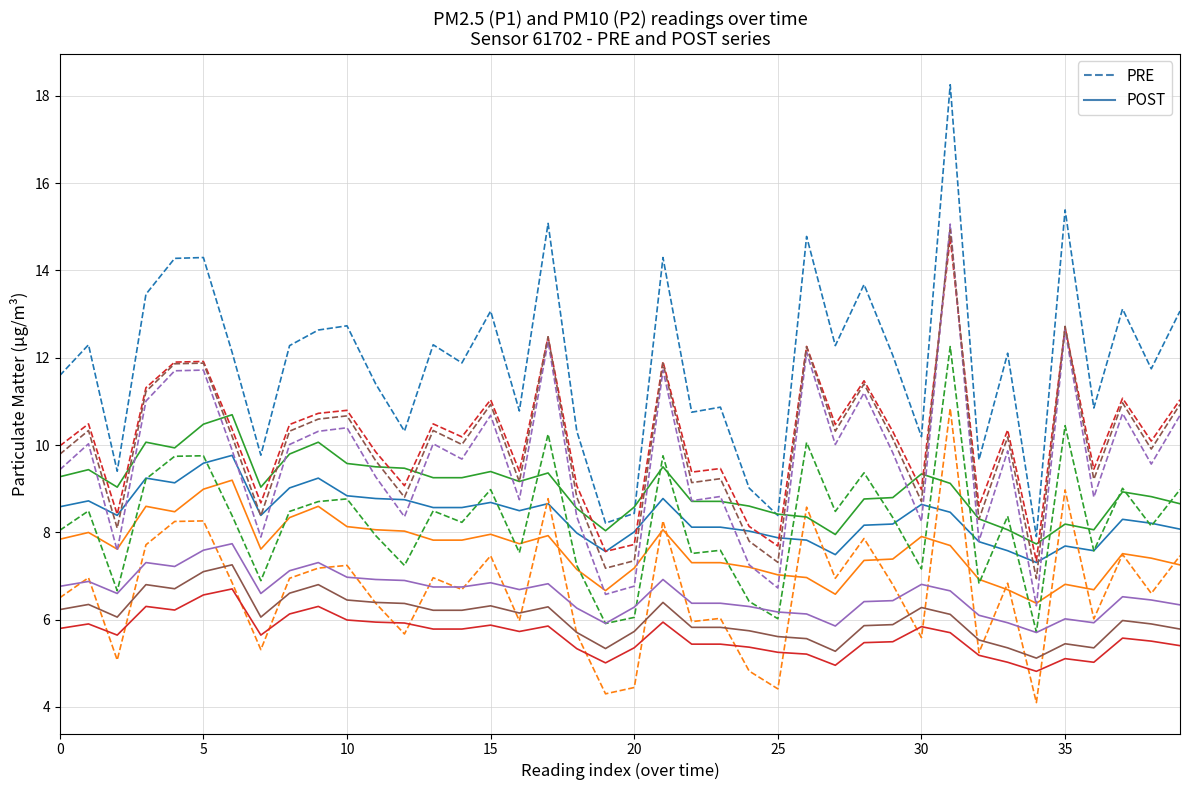

Which series has the largest total across all categories?

PRE